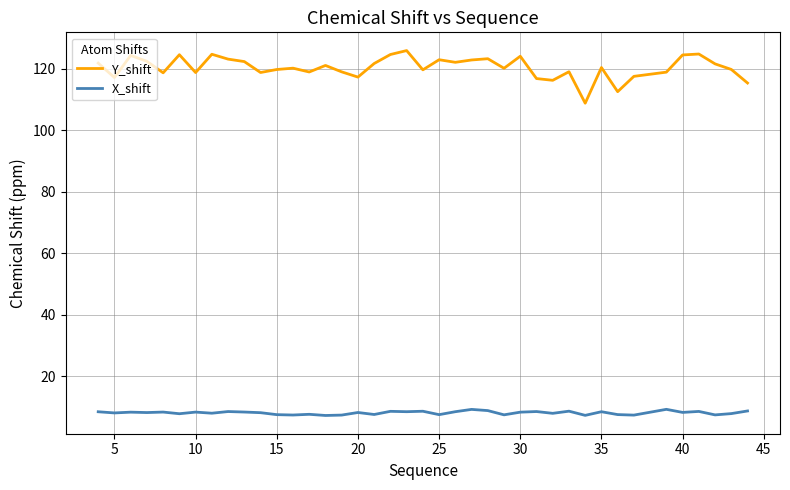

What is the minimum value shown in the chart?

7.2